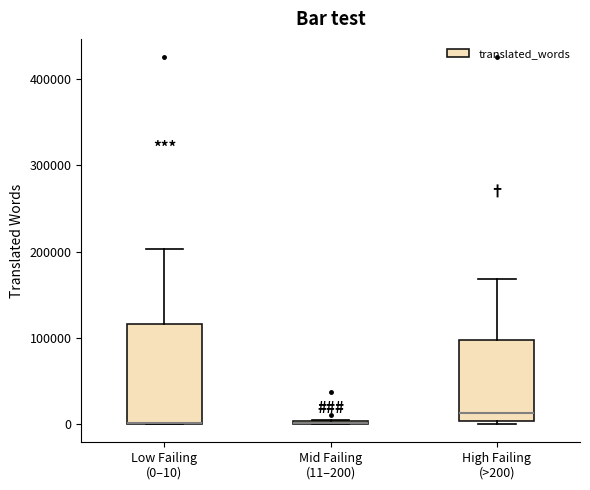

Reading left to right, transcribe this box plot: for each box, give where its median line is, the range the box spans, and where its two whiskers end, as read against the y-axis. The values are not printed on the chart, so give them approximately, as read against the axis.

Low Failing (0–10): median 0 (drawn on the box's lower edge), box 0 to 120000, whiskers 0 to 200000
Mid Failing (11–200): box collapsed to a line at 0, whiskers 0 to 0
High Failing (>200): median 10000, box 0 to 100000, whiskers 0 (just below the box's lower edge) to 170000